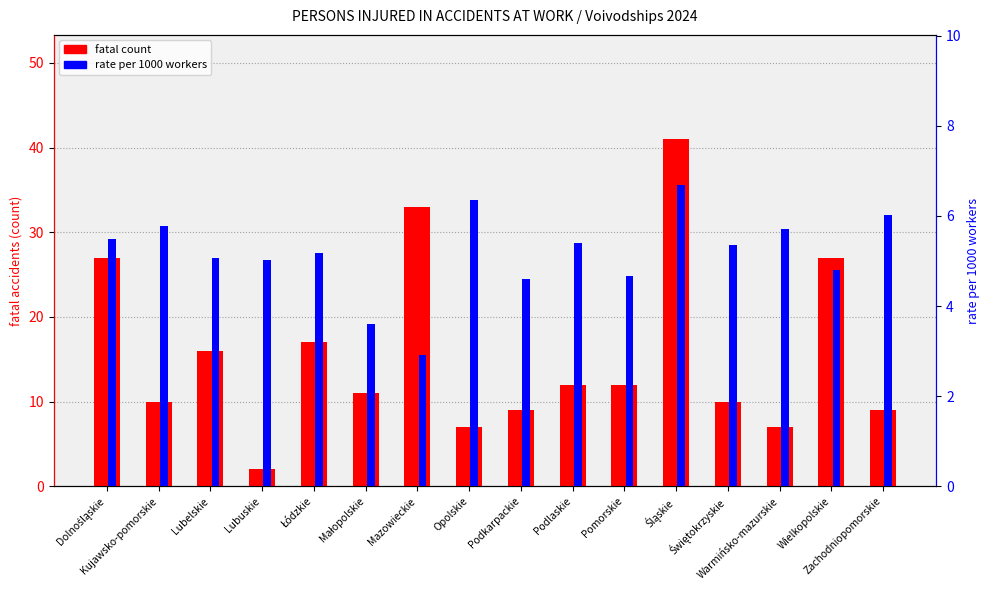

What is the minimum value for fatal?

2.0